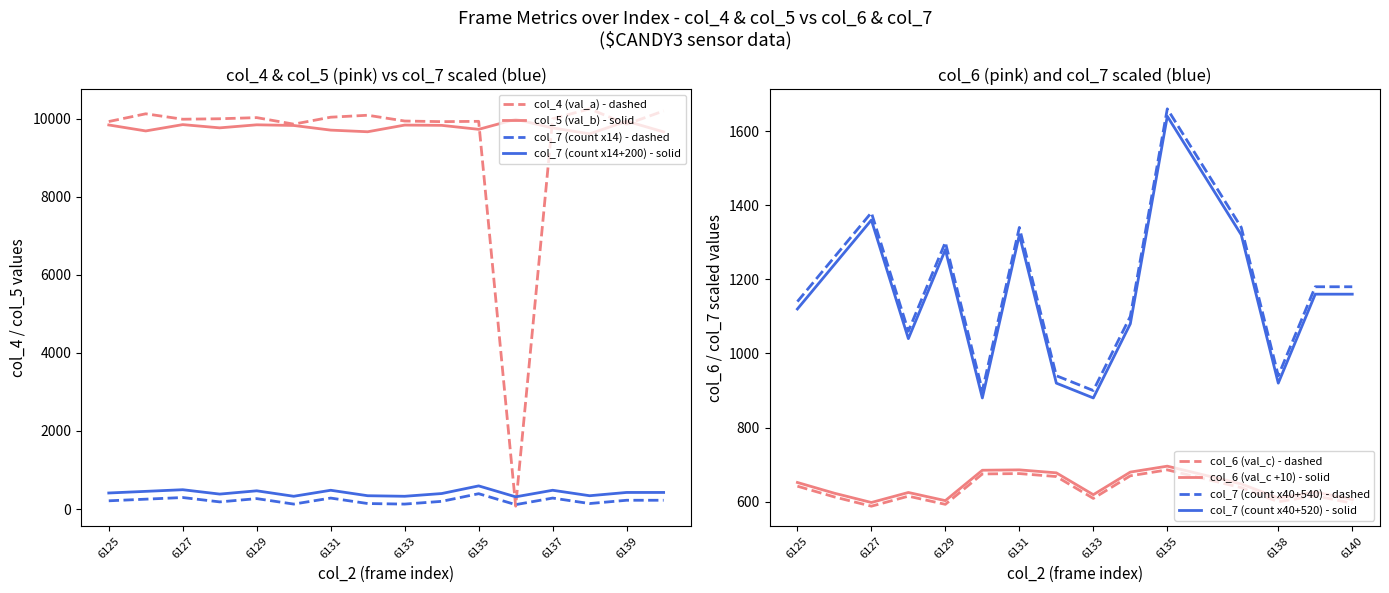

What is the maximum value shown in the chart?

10248